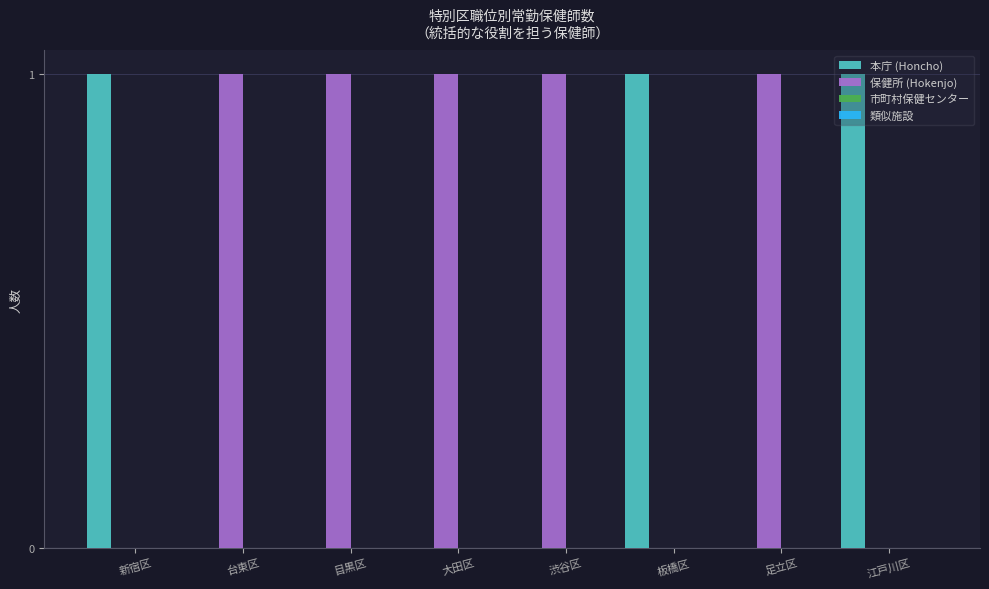

Which series has the largest total across all categories?

保健所 (Hokenjo)